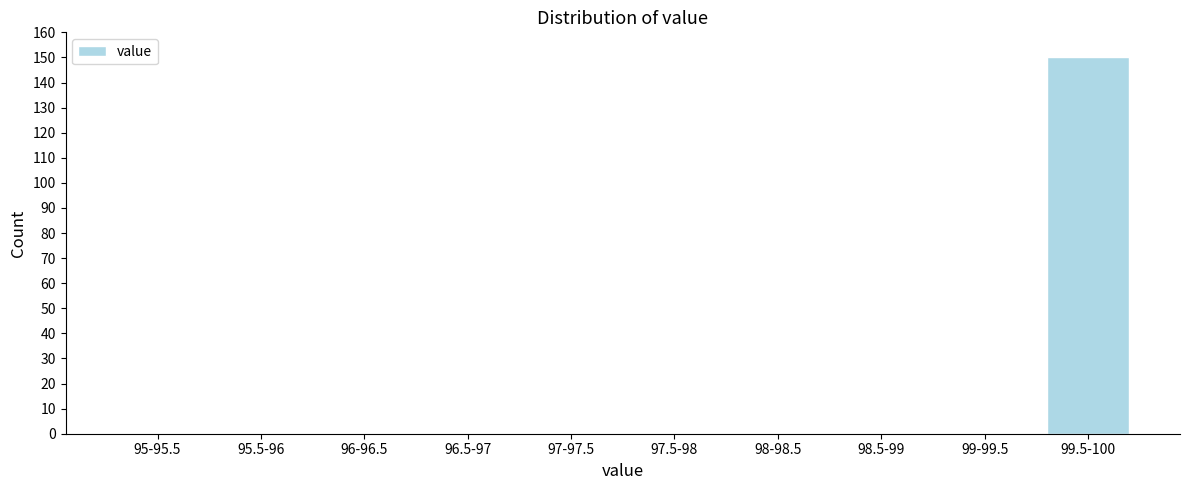

Reading right to left, what are all the values shown in this chart?

99.5-100=150	99-99.5=0	98.5-99=0	98-98.5=0	97.5-98=0	97-97.5=0	96.5-97=0	96-96.5=0	95.5-96=0	95-95.5=0